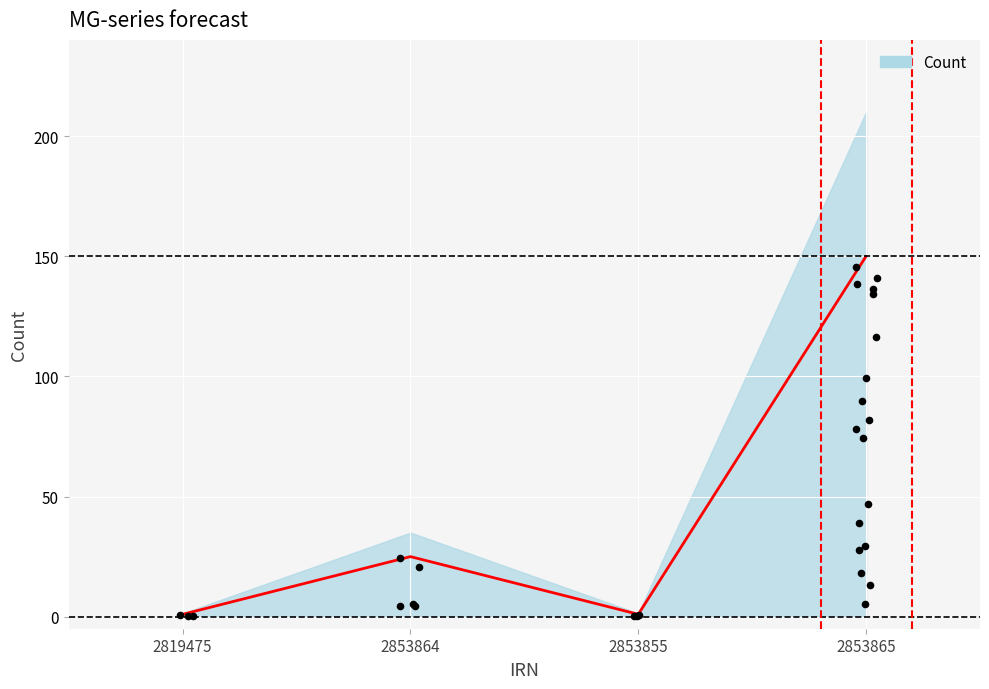

Which has a higher value, 2853864 or 2819475?

2853864